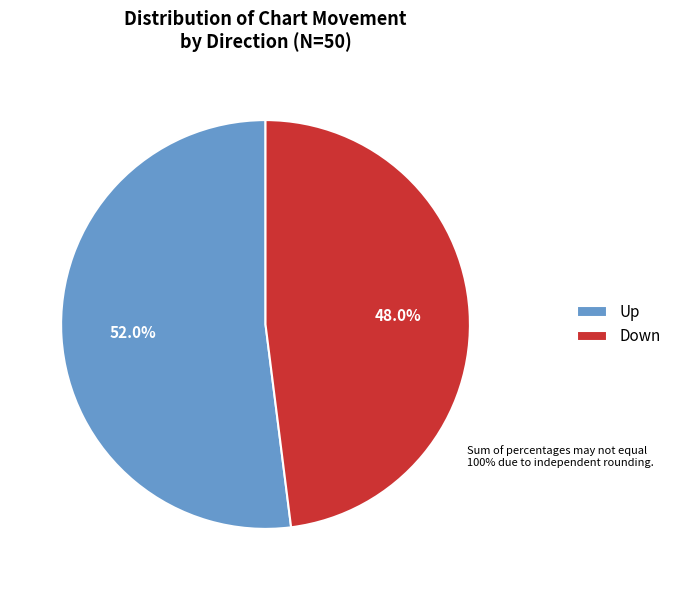

Combined, do Down and Up account for over 50%?

Yes